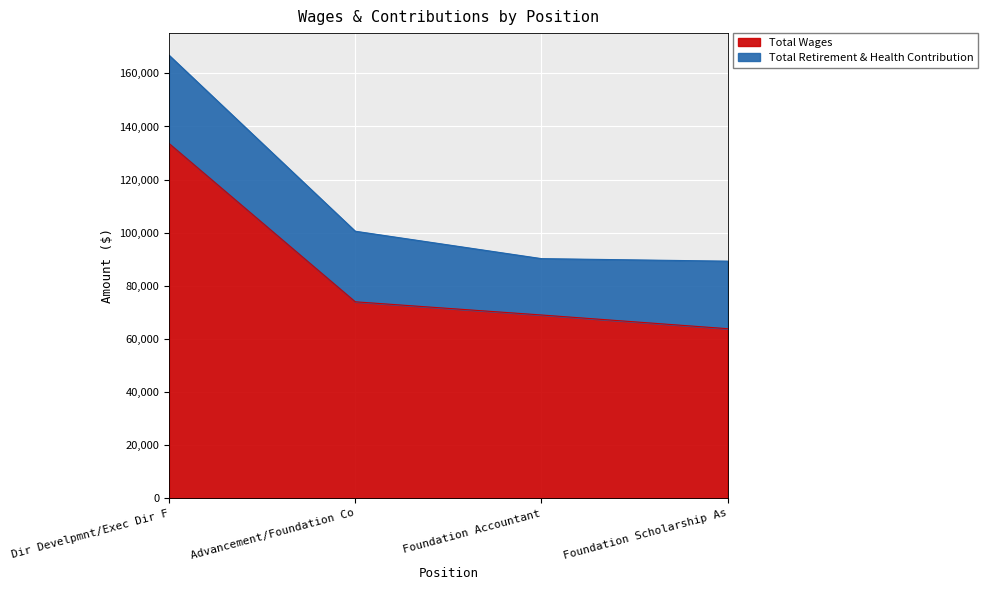

What is the ratio of the value at Advancement/Foundation Co to the value at Foundation Scholarship As?

1.2